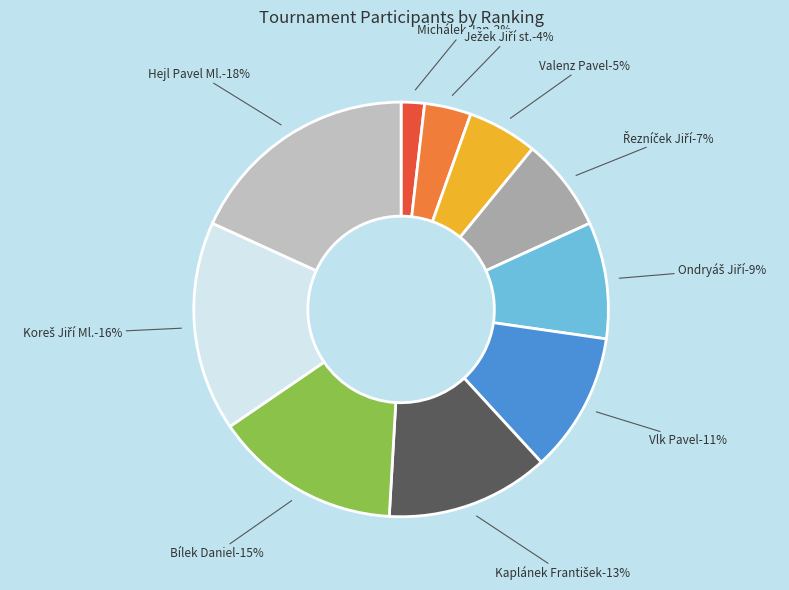

The PC České Budějovice - Koreš Jiří Ml. slice represents 16% of the pie. True or false?

True